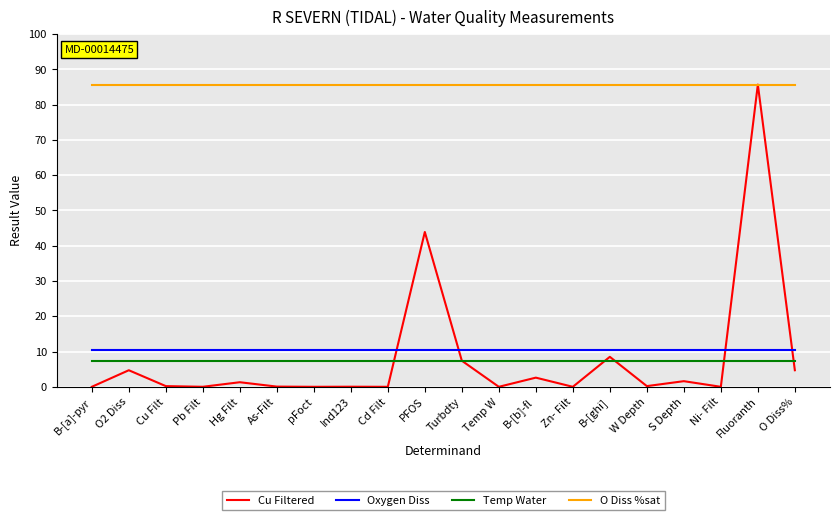

True or false: O Diss %sat and Temp Water cross at least once.

False